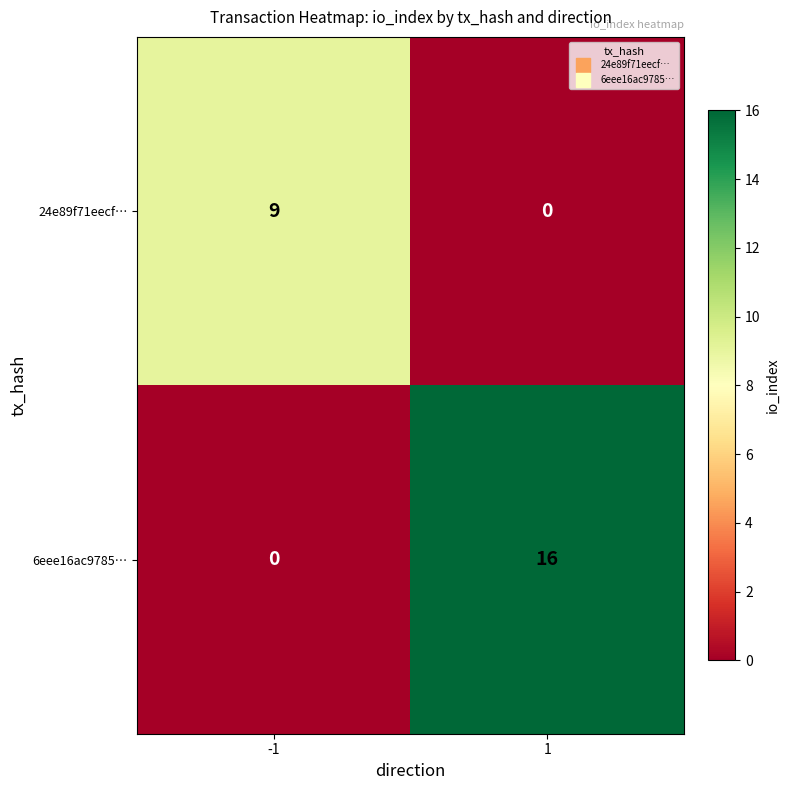

List the series in order of their peak value, highest first.

6eee16ac9785…, 24e89f71eecf…